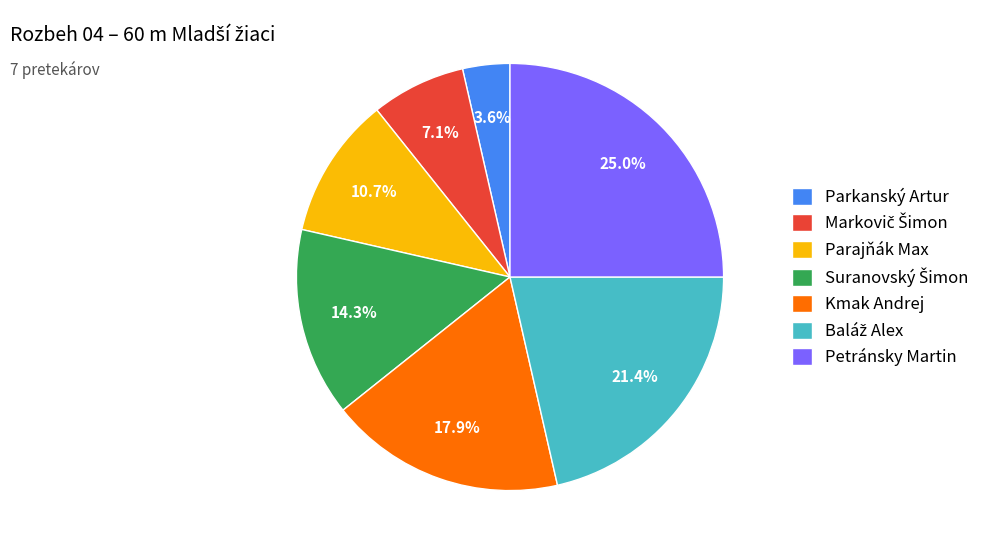

What percentage is the Parkanský Artur slice, to the nearest percent?

4%